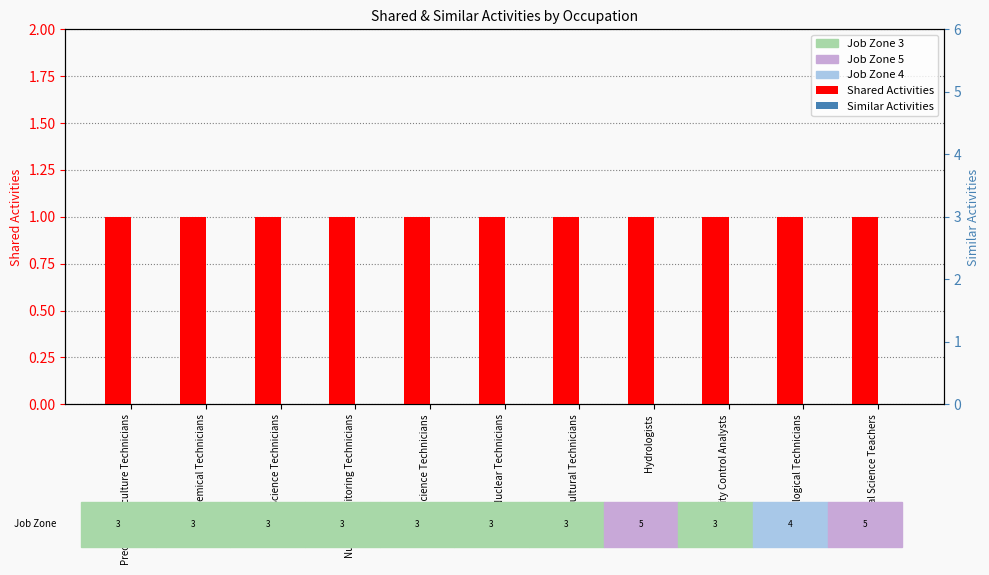

What position from the left is Precision Agriculture Technicians?

1